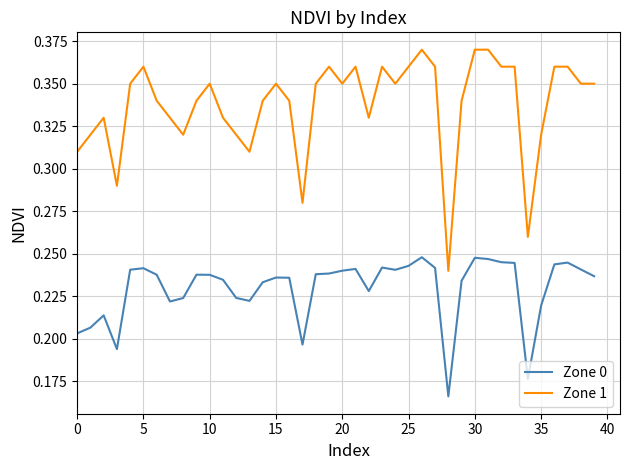

Does the chart display data point markers on the line(s)?

No